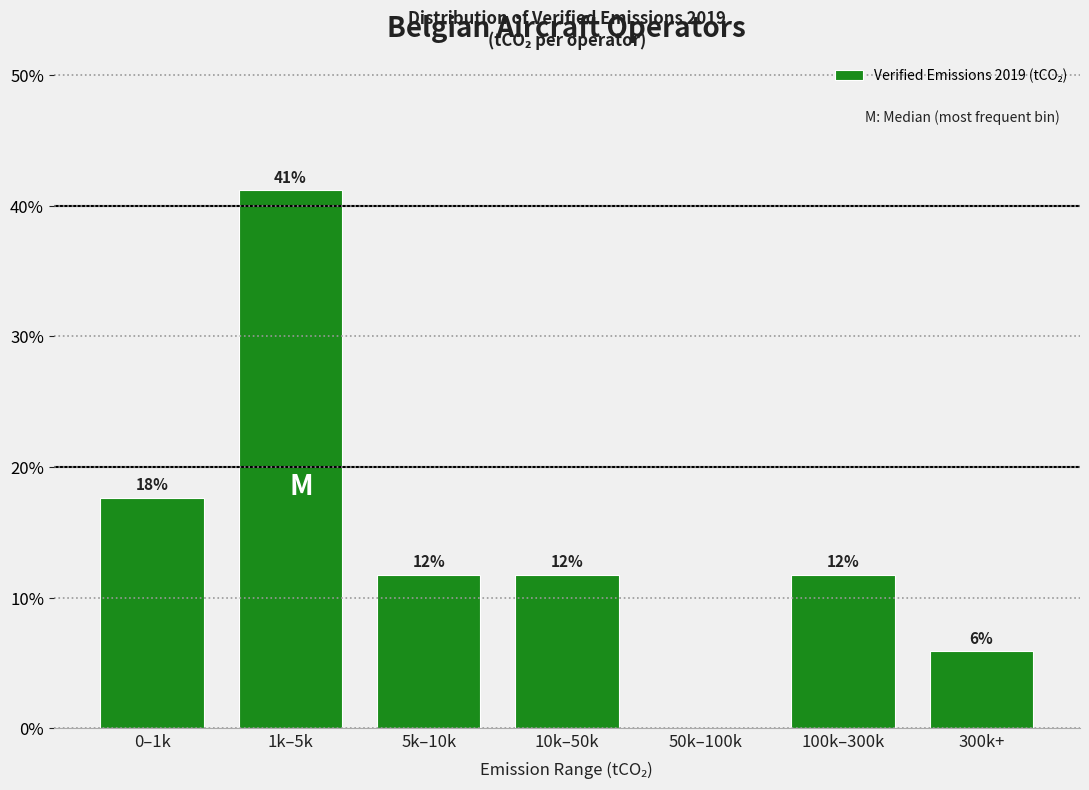

Are the bars horizontal?

No